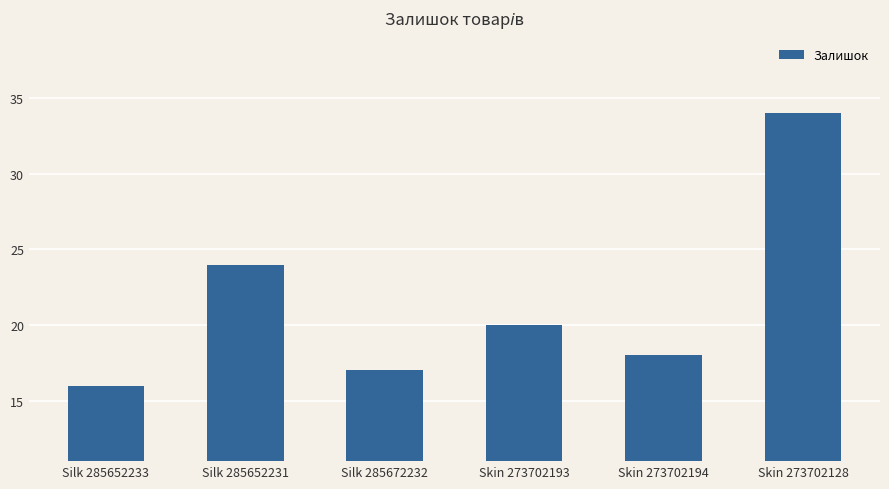

Count the number of categories in the chart.

6